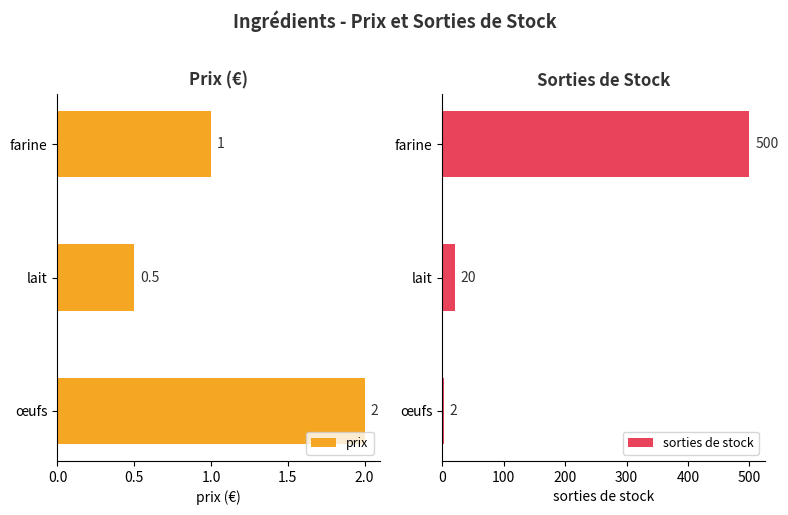

Reading left to right, transcribe all the data shown in this chart.

prix: 2.0	0.5	1.0
sorties de stock: 2.0	20.0	500.0